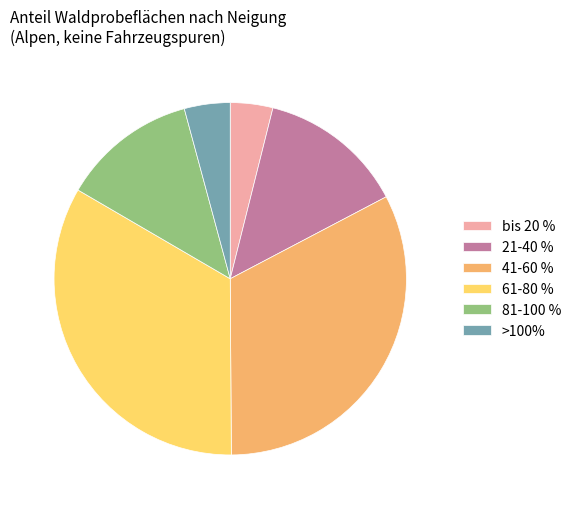

What is the largest slice in the pie chart?

61-80 %